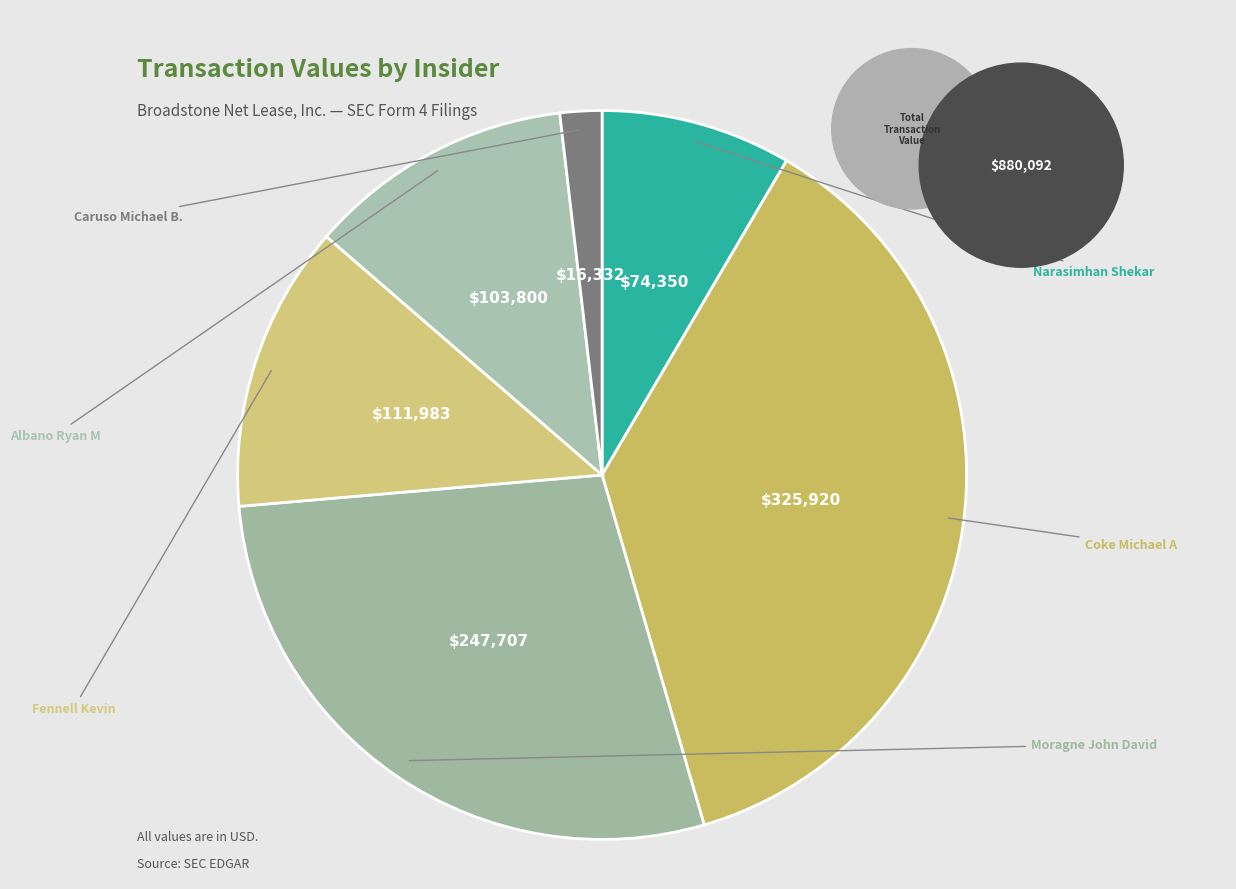

What is the smallest slice in the pie chart?

Caruso Michael B.